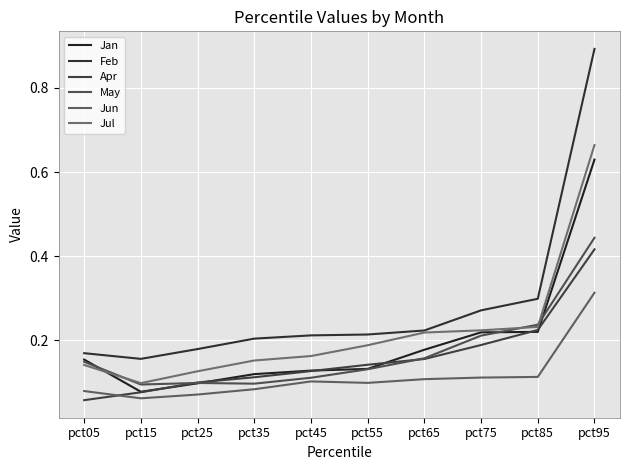

What is the total value across all series at pct65?

1.0